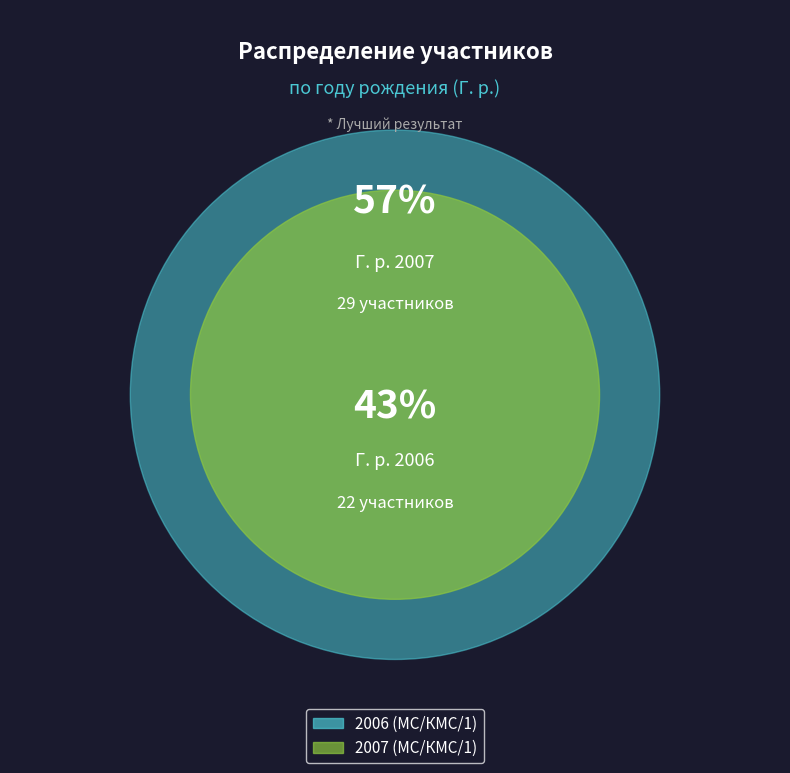

To the nearest percent, what portion does 2006 represent?

43%